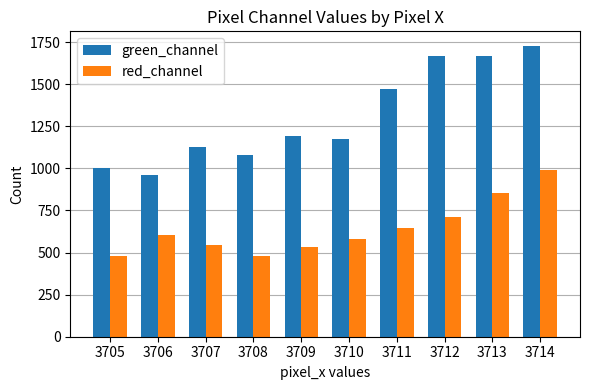

What is the spread (max minus min) of values at 3709?

663